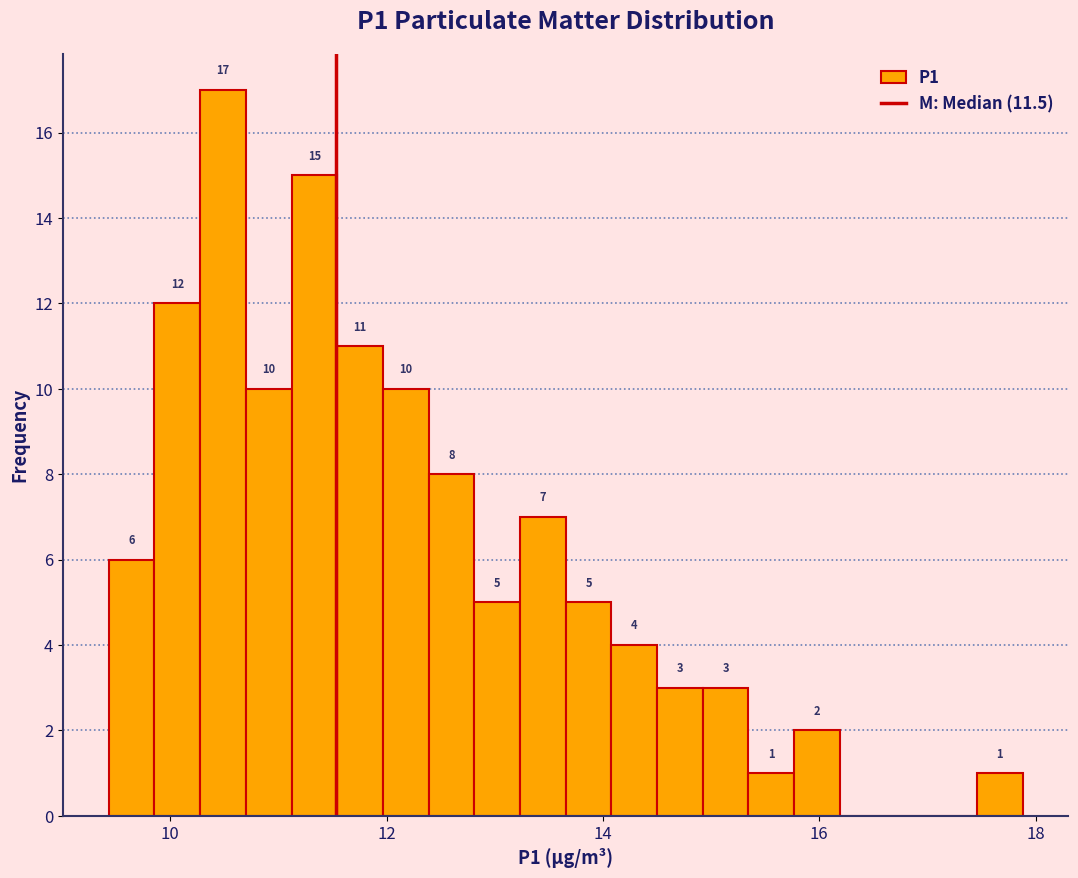

Read against the x-axis, roughly where is the centre of the tallest bar?

10.4